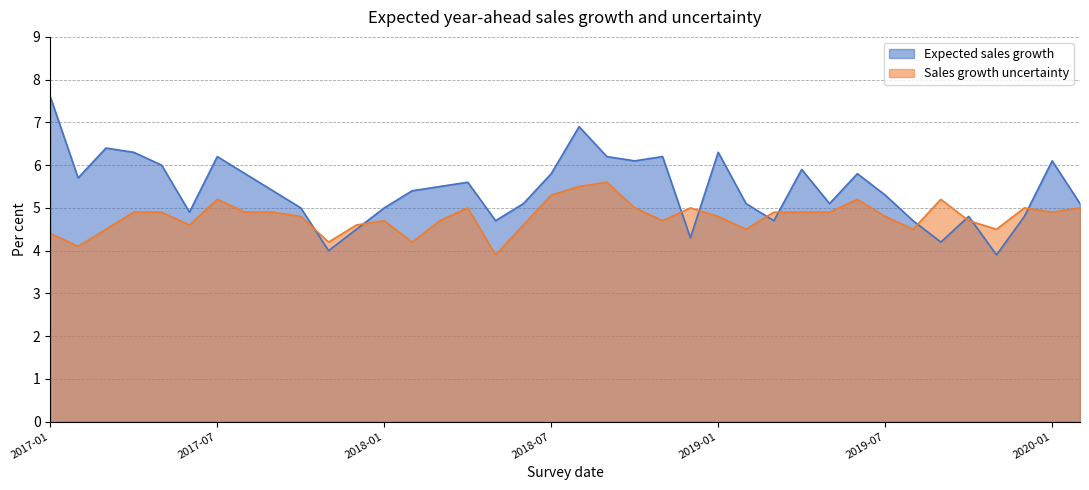

What is the sum of all Expected sales growth values?

206.4